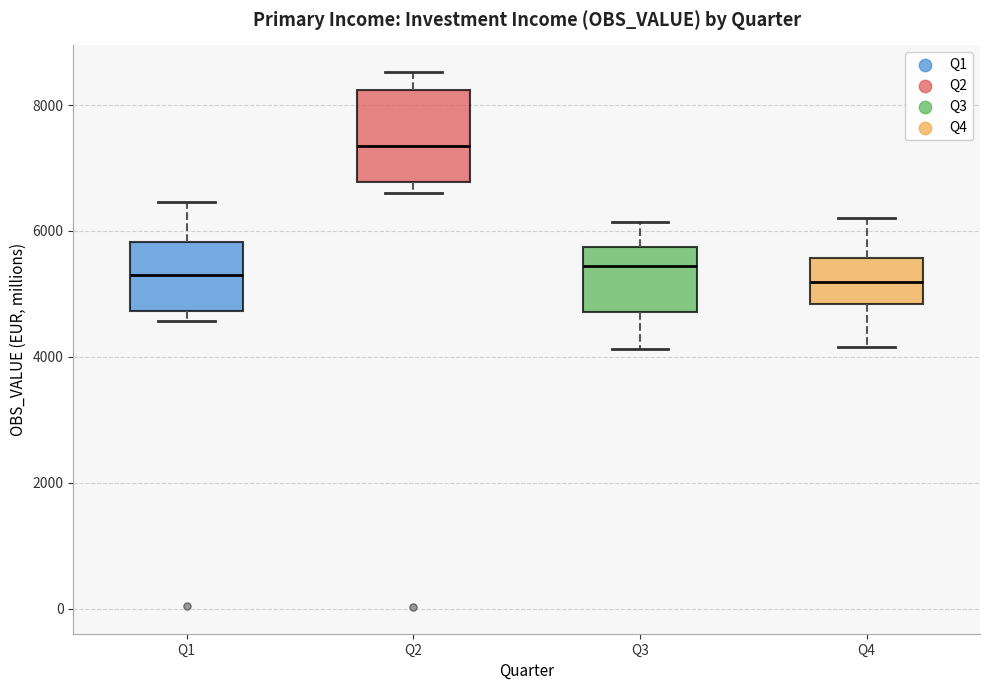

Reading left to right, transcribe this box plot: for each box, give where its median line is, the range the box spans, and where its two whiskers end, as read against the y-axis. The values are not printed on the chart, so give them approximately, as read against the axis.

Q1: median 5400, box 4800 to 5800, whiskers 4600 to 6400
Q2: median 7400, box 6800 to 8200, whiskers 6600 to 8600
Q3: median 5400, box 4800 to 5800, whiskers 4200 to 6200
Q4: median 5200, box 4800 to 5600, whiskers 4200 to 6200